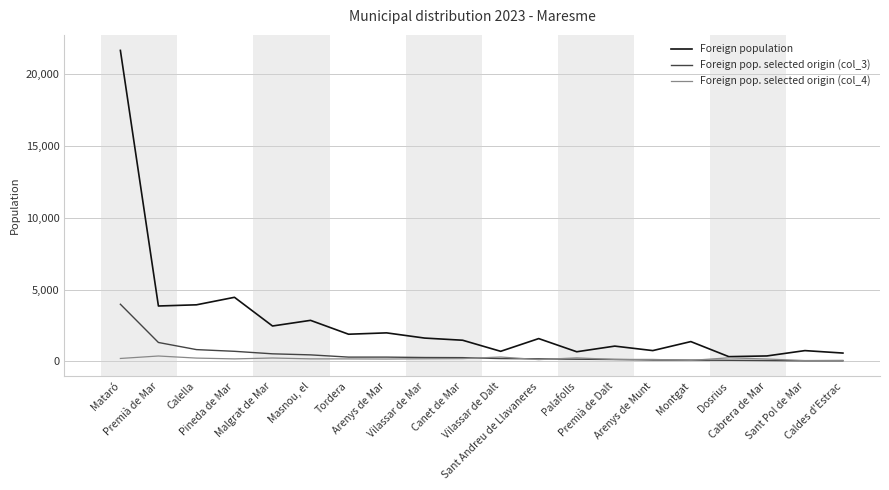

List the series in order of their peak value, highest first.

Foreign population, Foreign pop. selected origin (col_3), Foreign pop. selected origin (col_4)